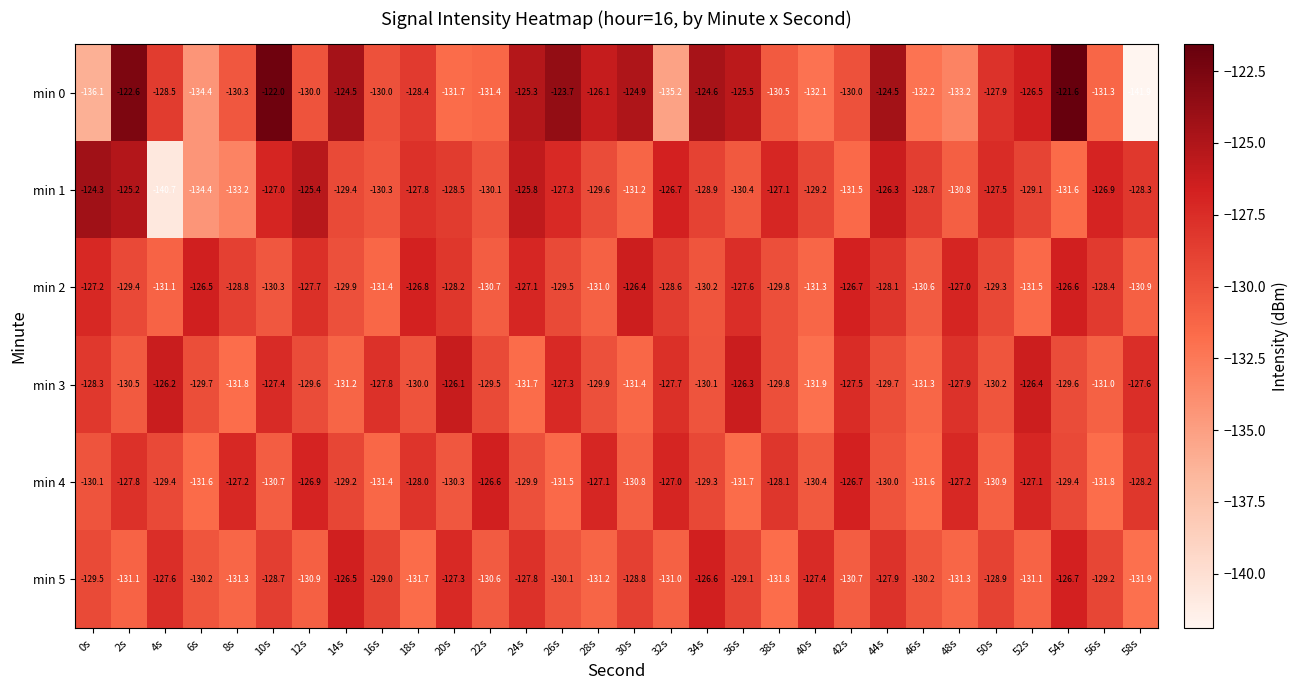

What is the difference between the maximum and minimum values in the min 1 series?

16.4